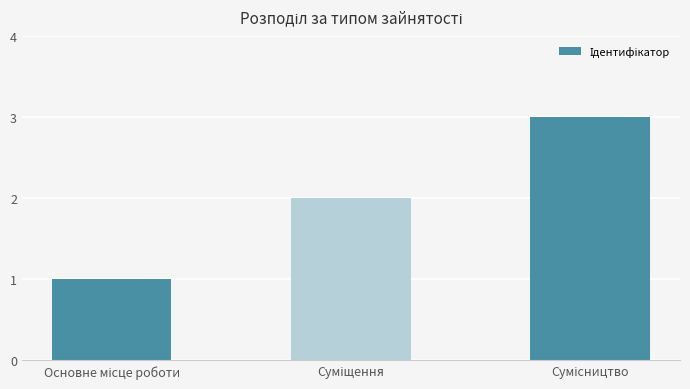

What is the sum of all values?

6